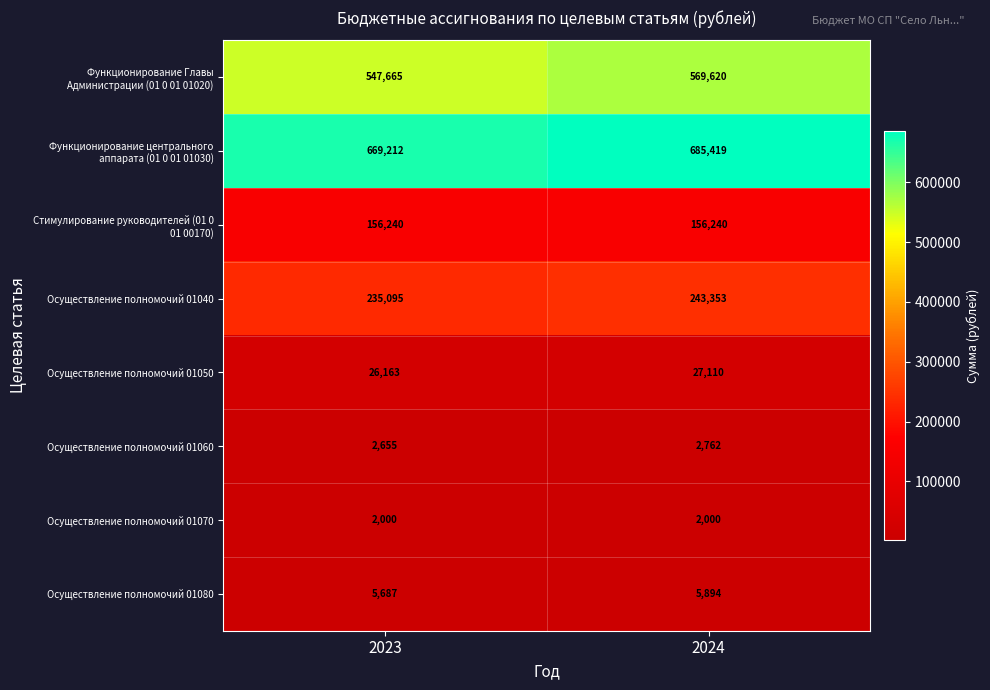

What is the total value across all series at 2024?

1692398